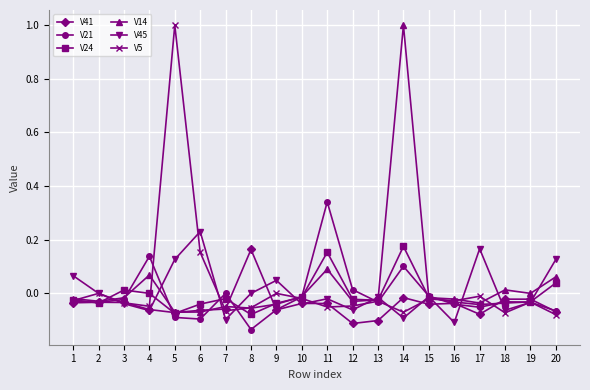

Where does the V14 series first go above 0?

4